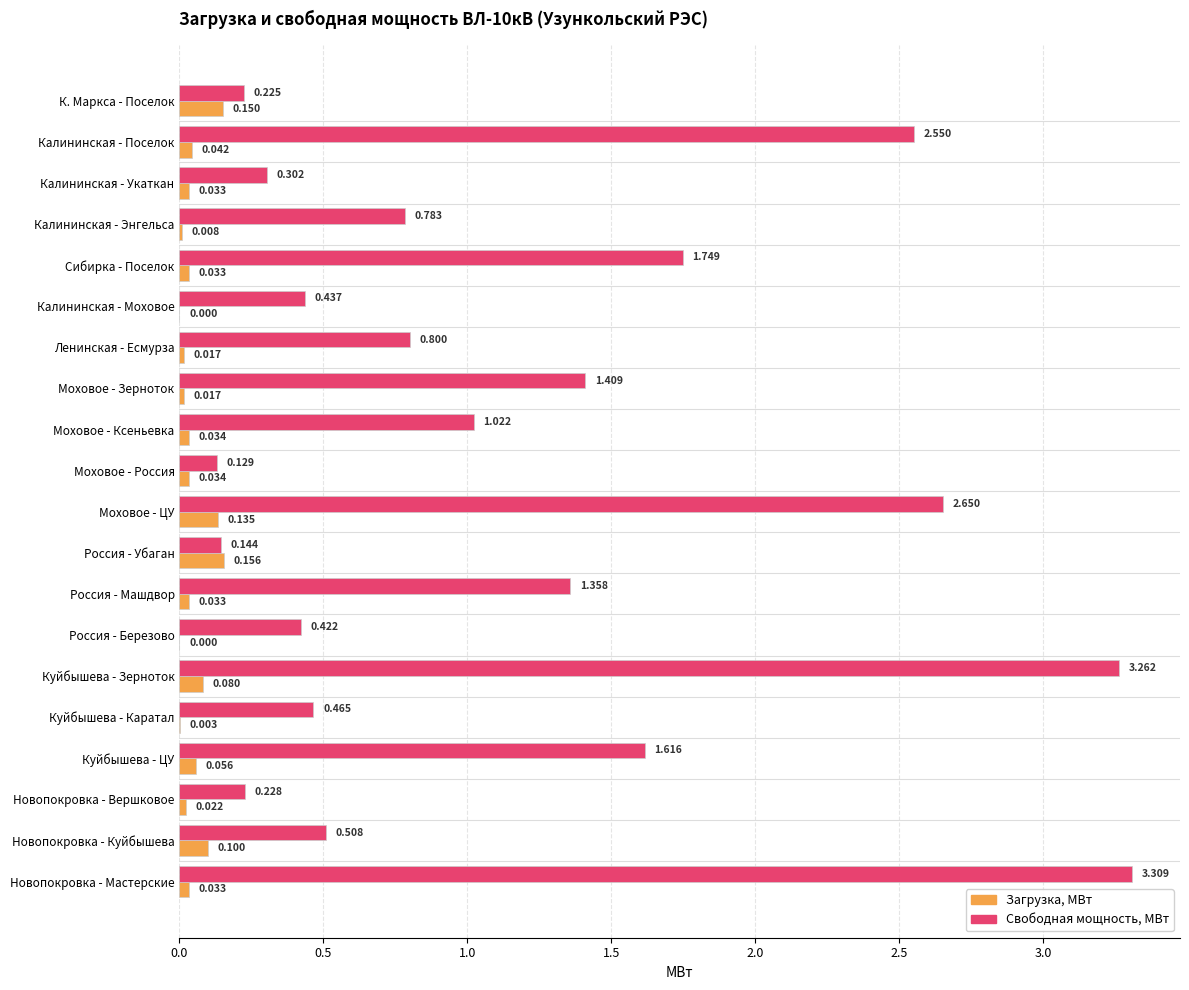

Which series has the largest total across all categories?

Свободная мощность, МВт